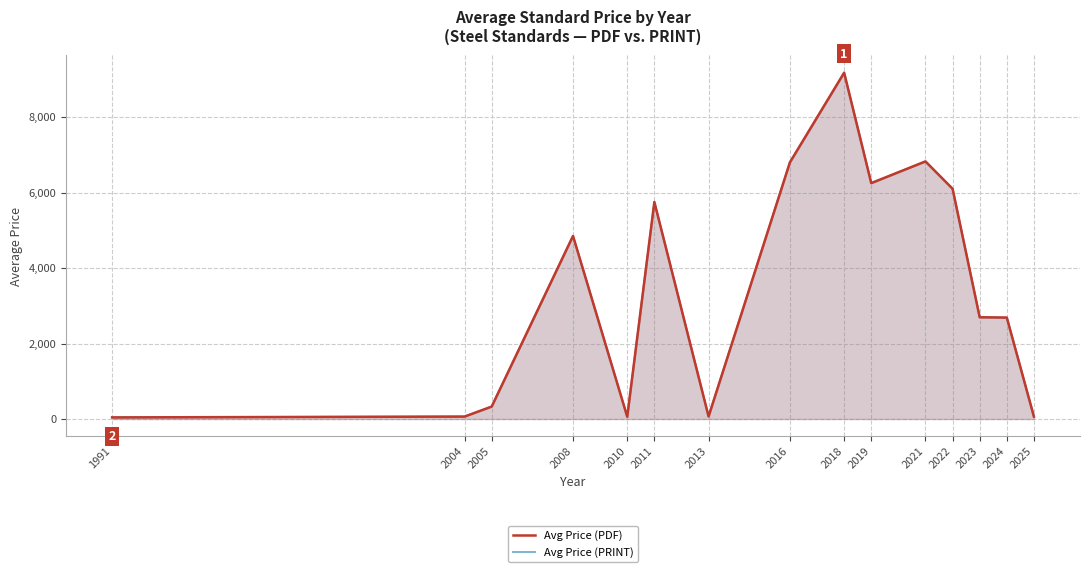

Which series has the largest total across all categories?

Avg Price (PDF)